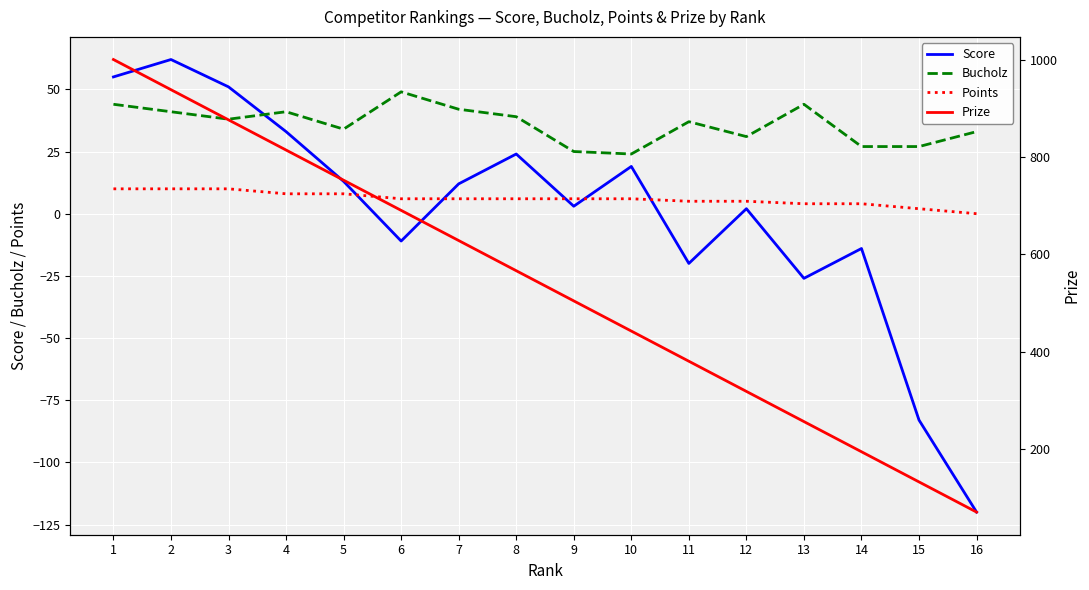

What is the difference between the Prize values at 13 and 8?

310